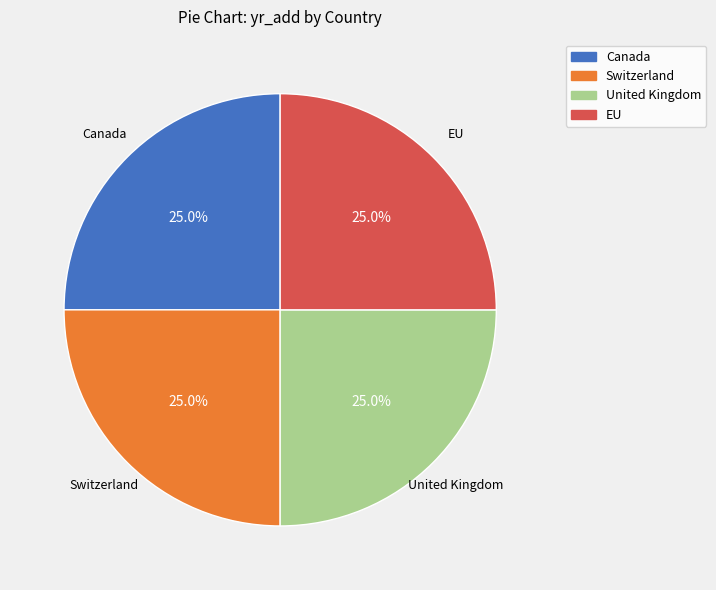

Is there any slice that represents more than half of the pie?

No